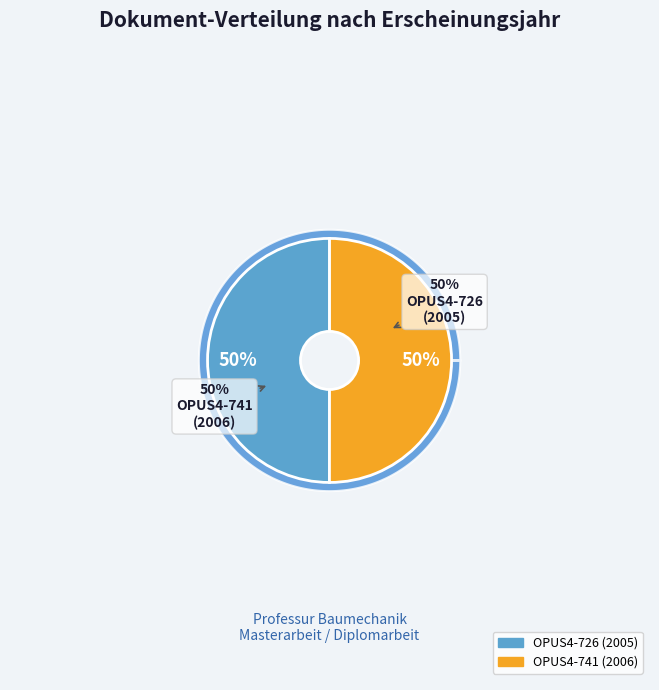

Approximately how many times larger is the value at OPUS4-726 compared to OPUS4-741?

1.0